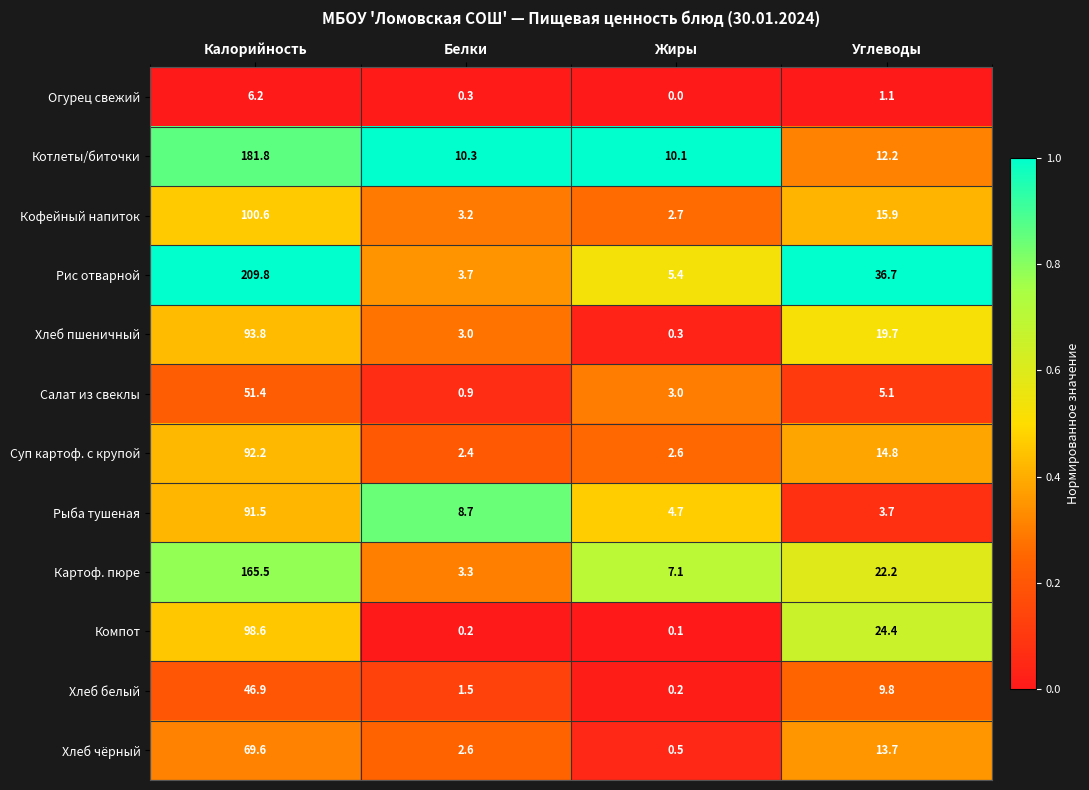

True or false: Рыба тушеная has a value of 2.7 at Белки.

False